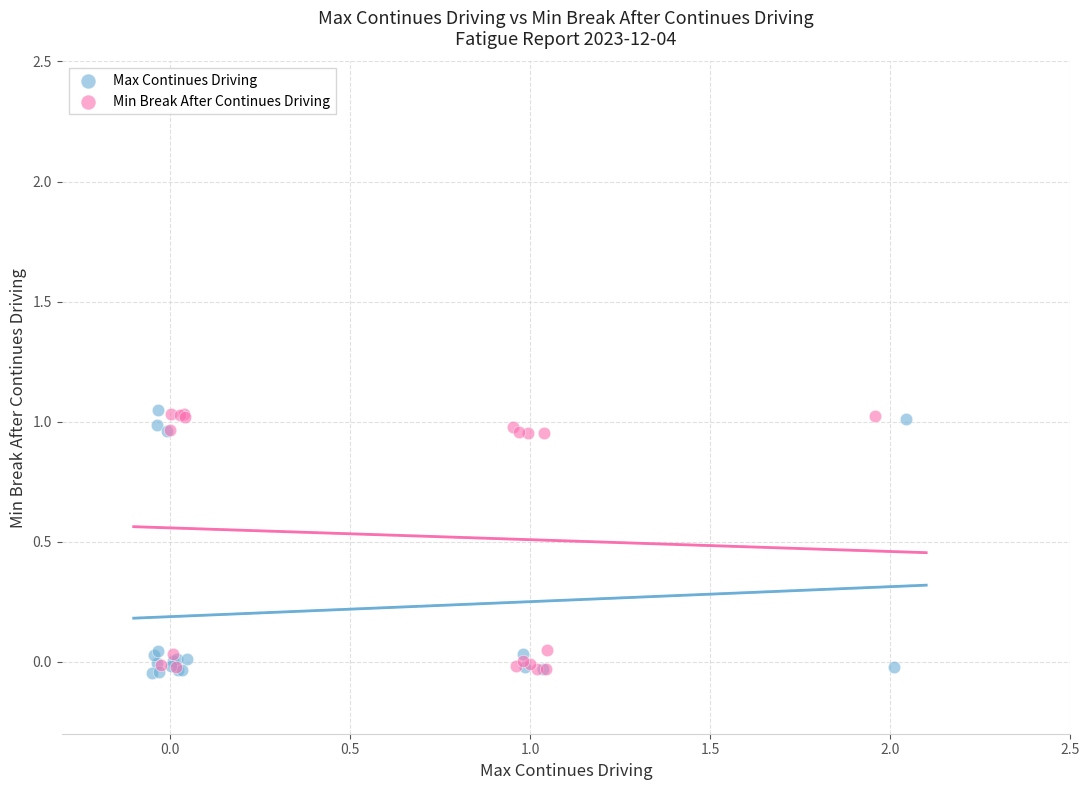

What are all the series names shown in the legend?

Max Continues Driving, Min Break After Continues Driving